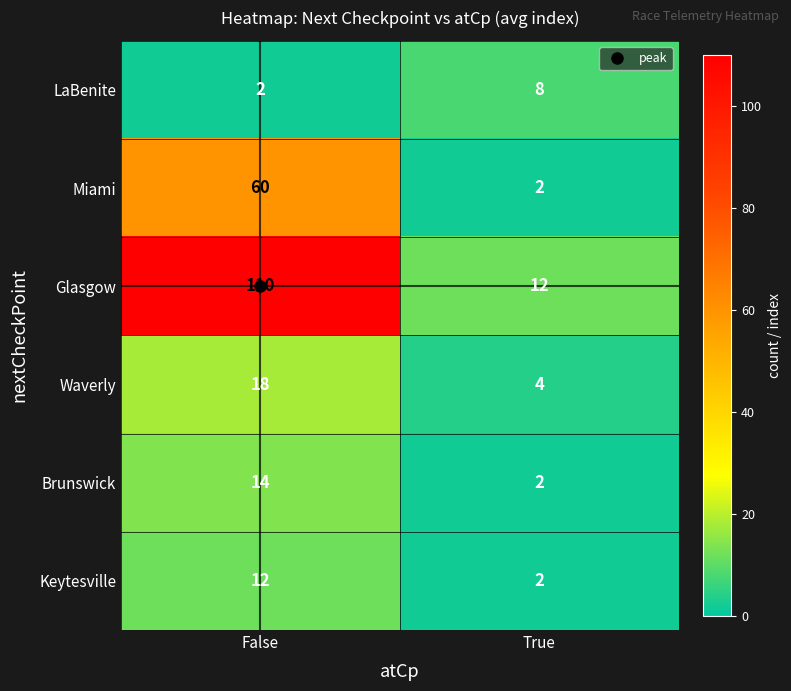

At how many categories does at least one series exceed 69?

1